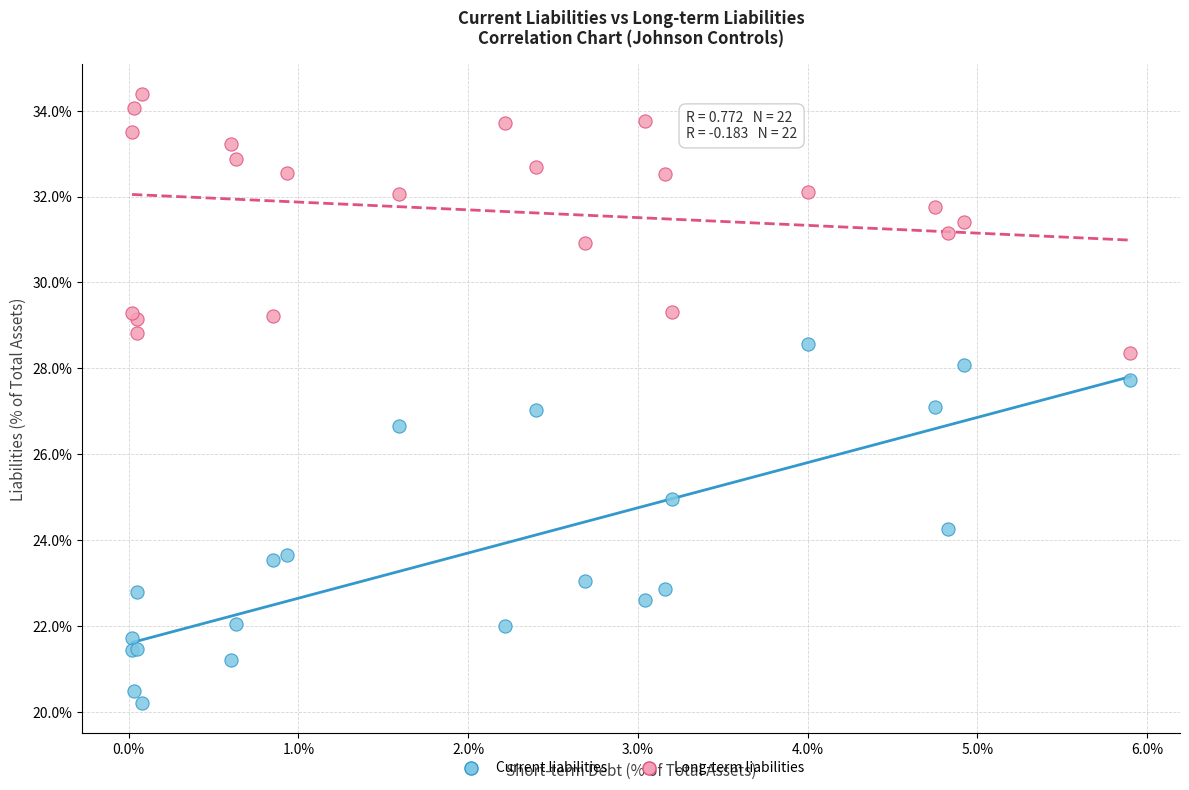

What are all the series names shown in the legend?

Current liabilities, Long-term liabilities